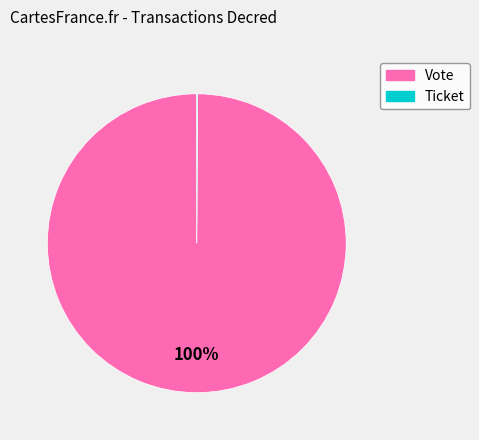

To the nearest percent, what portion does Vote represent?

100%